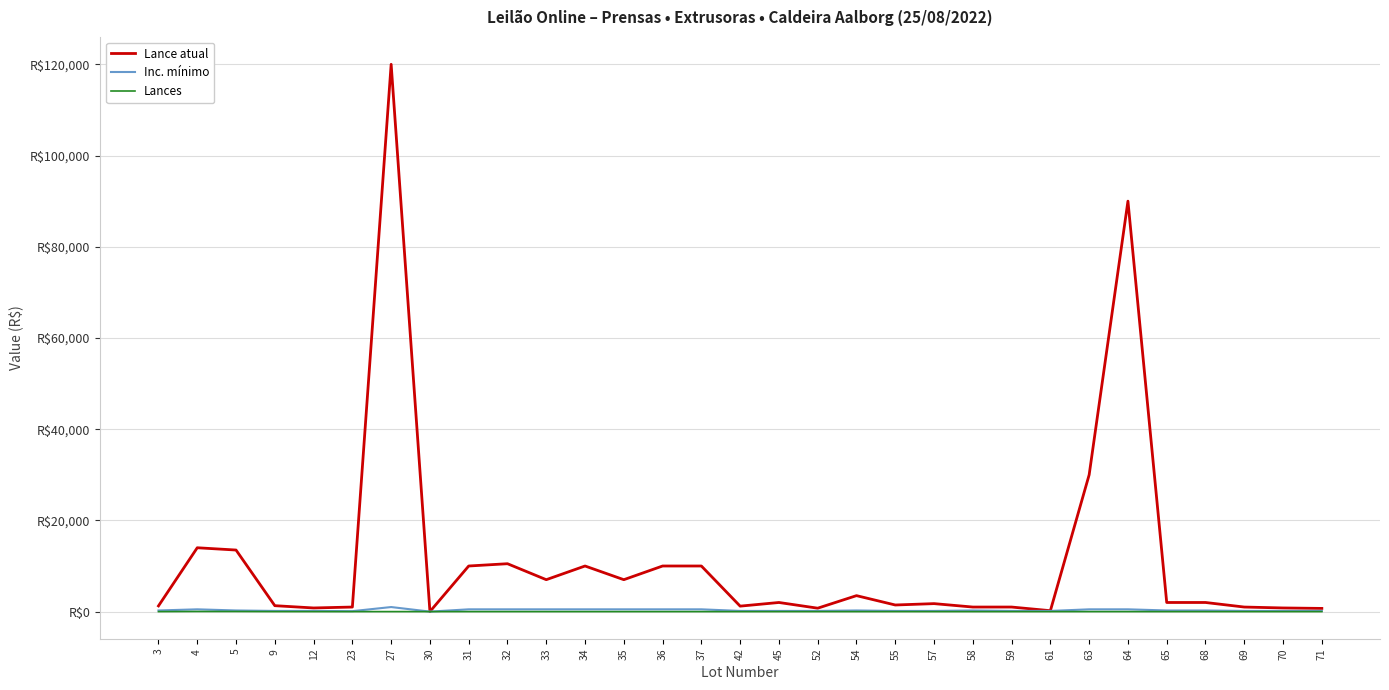

What is the total value across all series at 65?

2251.0